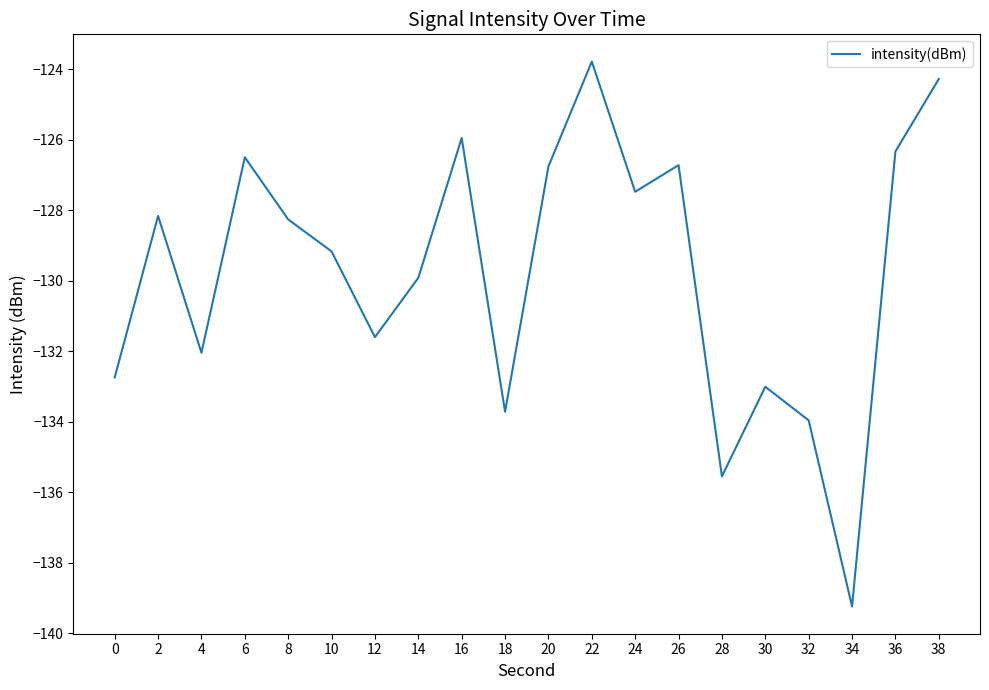

What is the change in value from 14 to 30?

-3.1